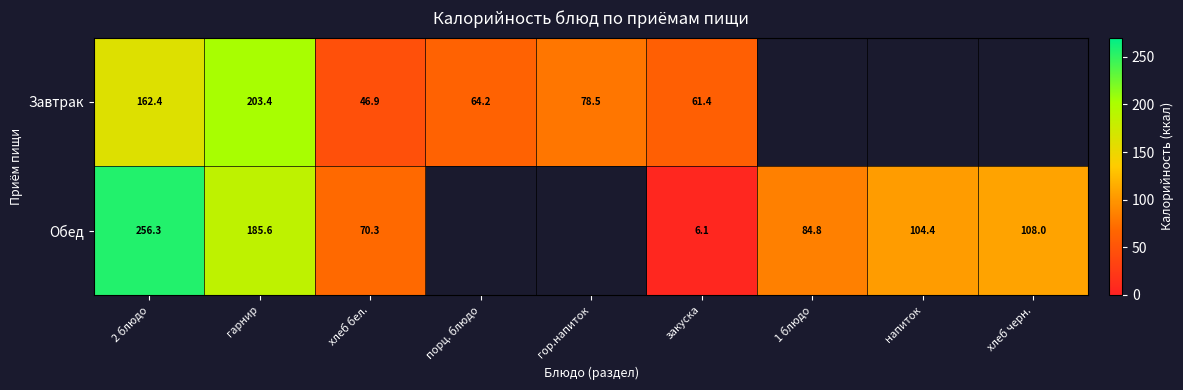

What is the spread (max minus min) of values at гарнир?

17.8